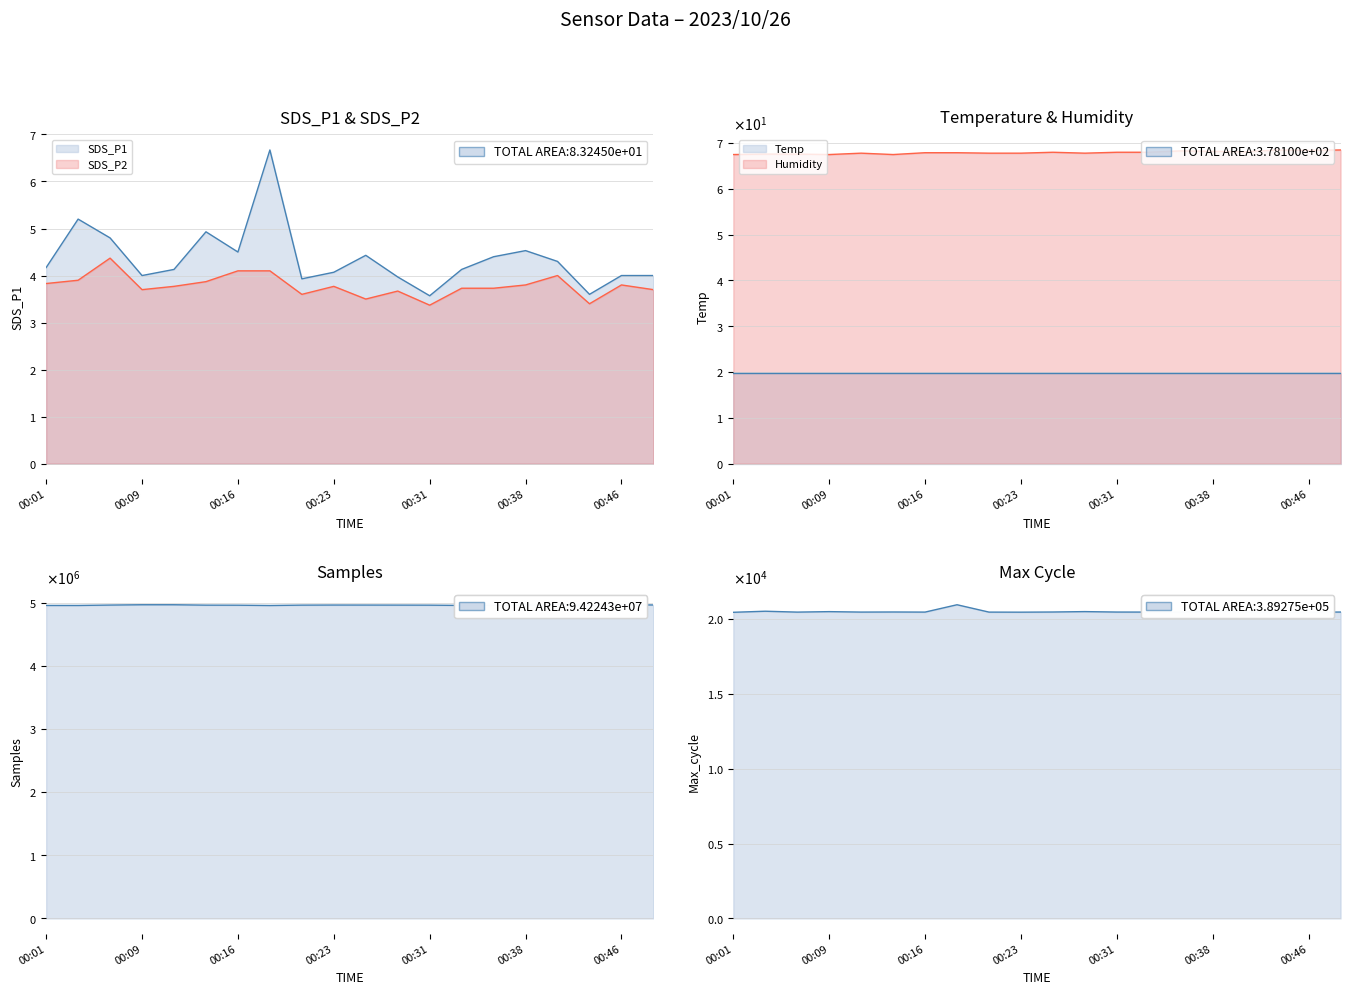

Which series has the largest total across all categories?

Samples